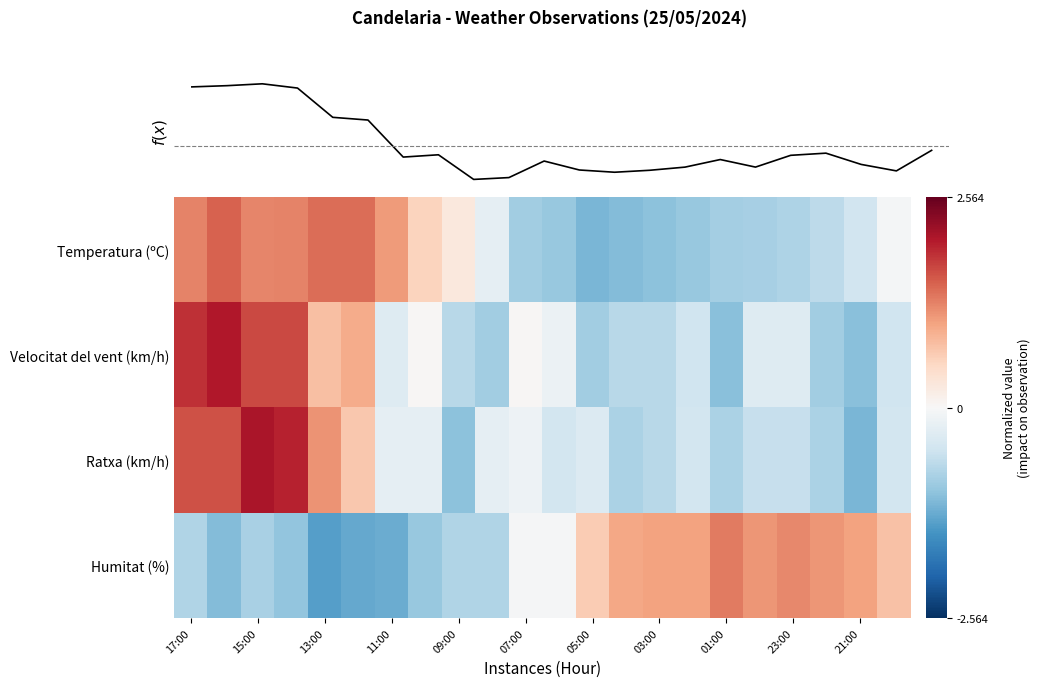

Which series has the widest spread of values?

Ratxa (km/h)